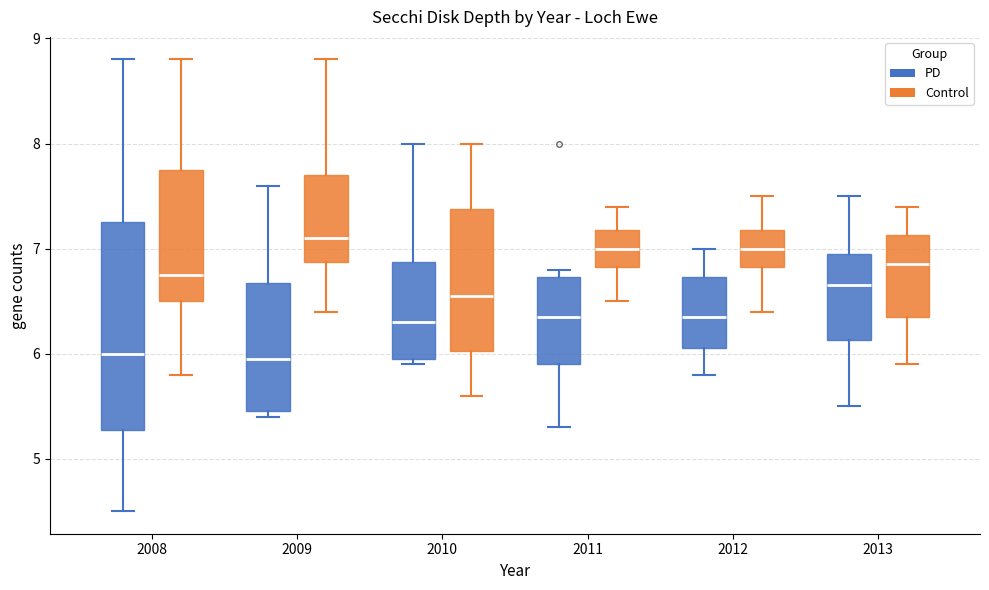

Where is the upper edge of the box for 2012 (PD) on the y-axis? The values are not printed on the chart, so give them approximately, as read against the axis.

6.7